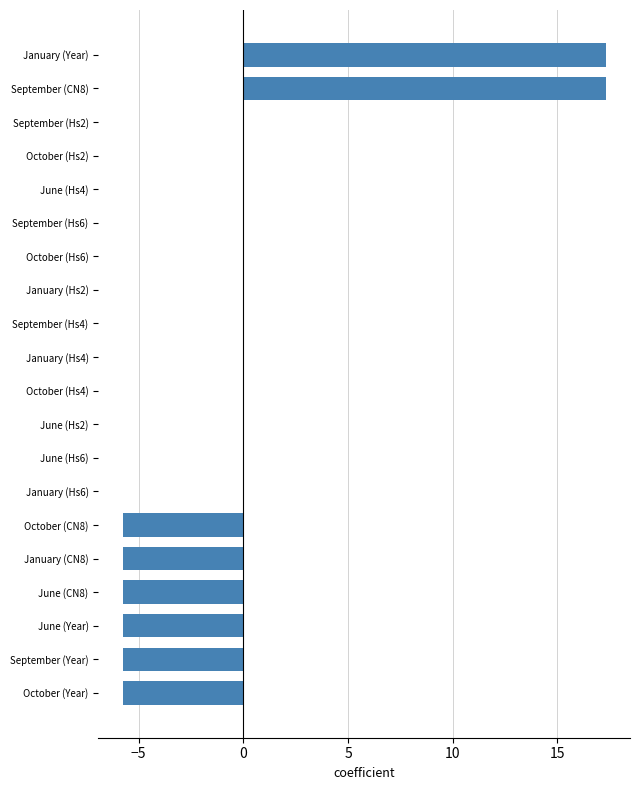

Is it true that the value at September (Year) is -5.8?

True